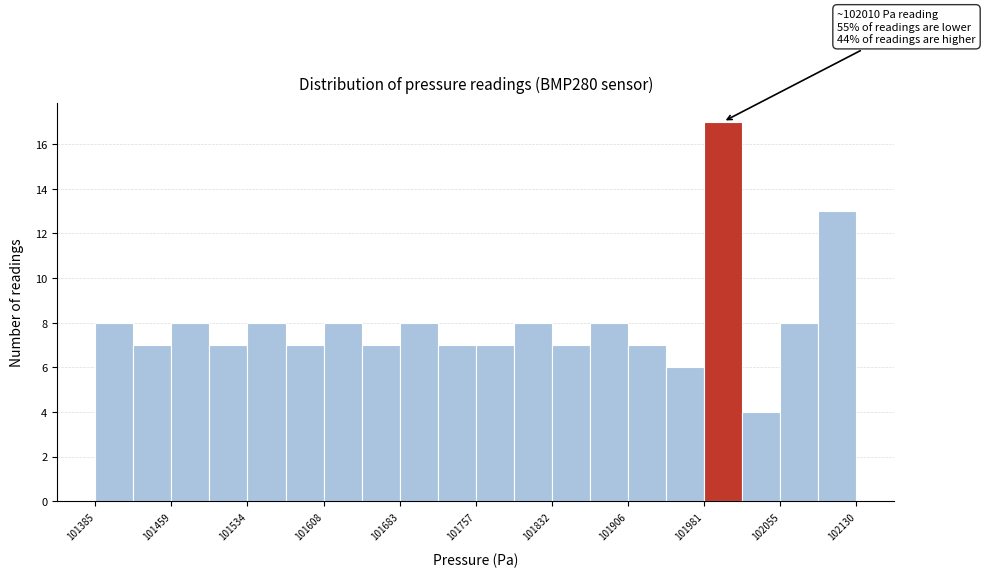

Read against the x-axis, roughly where is the centre of the tallest bar?

102000